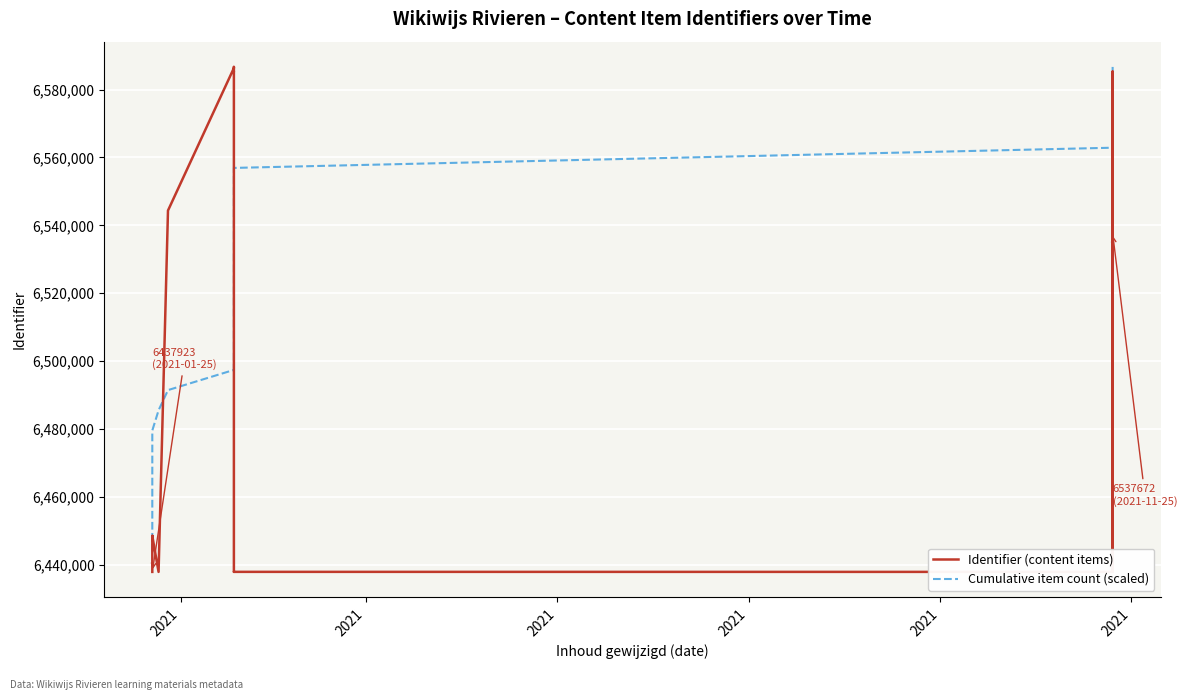

Does the chart display data point markers on the line(s)?

No